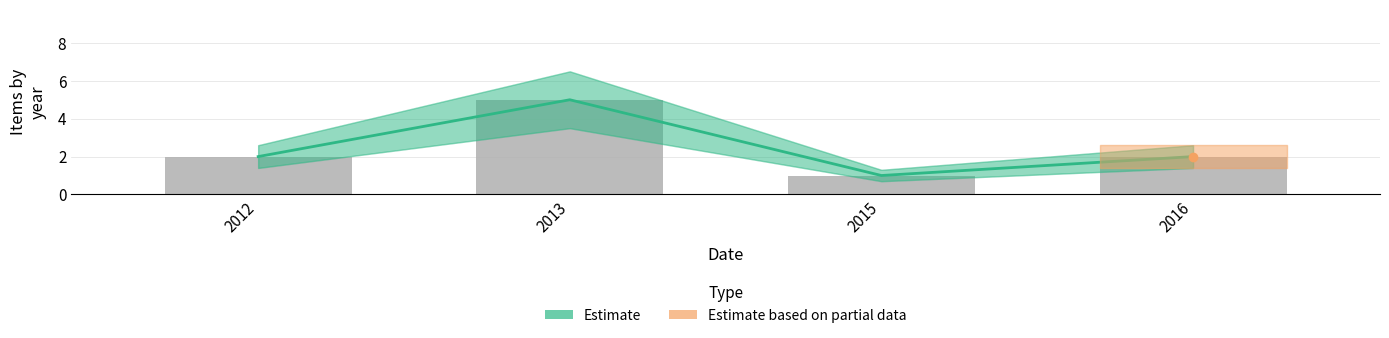

The chart shows a value of 3 at 2013. True or false?

False